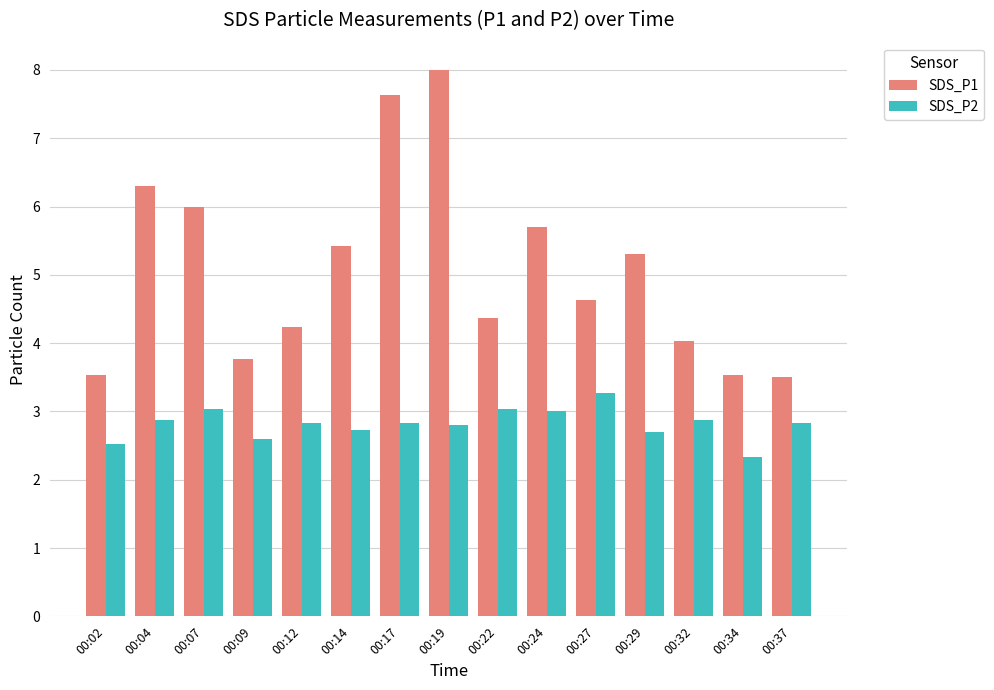

What is the difference between the highest and lowest values at 00:34?

1.2